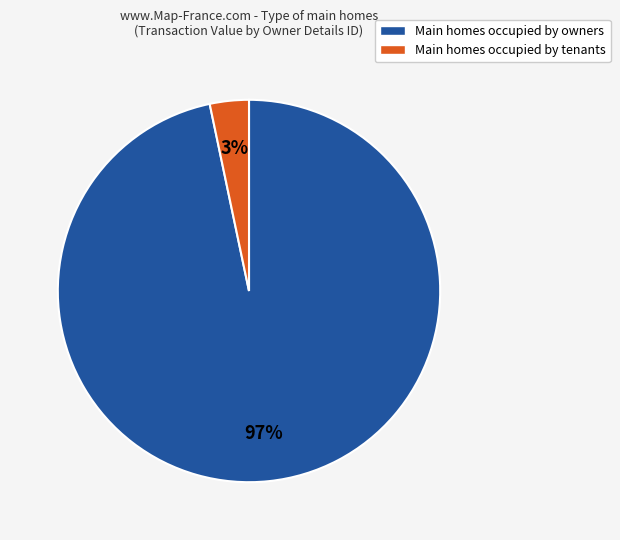

What is the largest slice in the pie chart?

Main homes occupied by owners